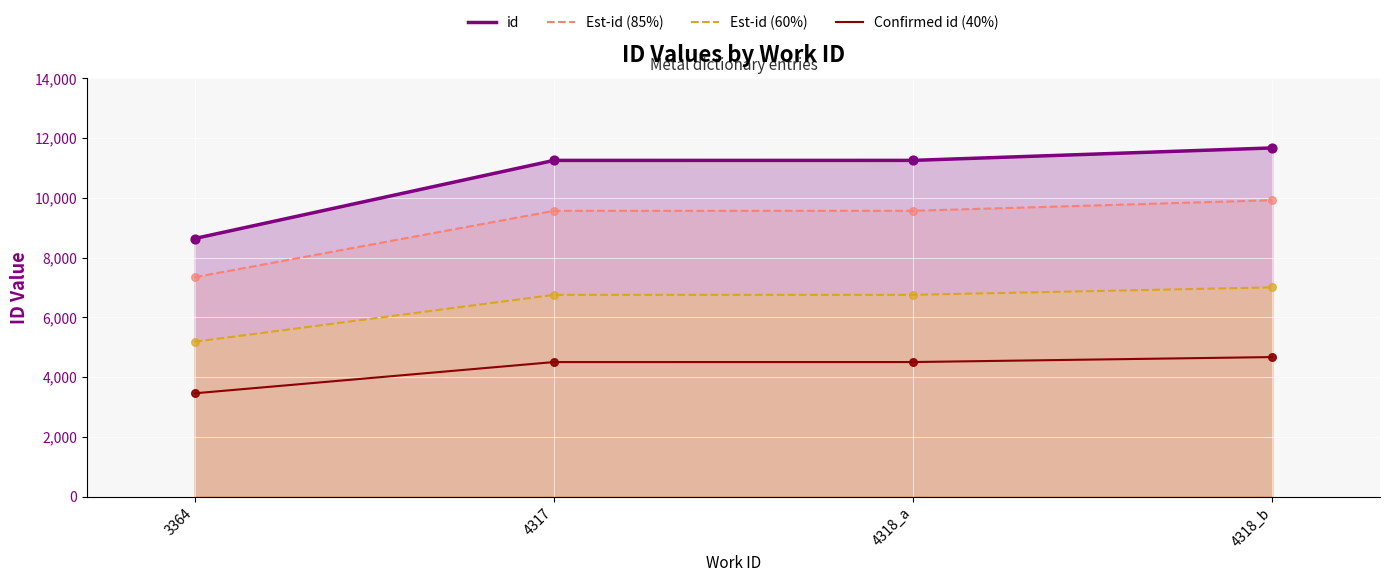

What are all the series names shown in the legend?

id, Est-id (85%), Est-id (60%), Confirmed id (40%)